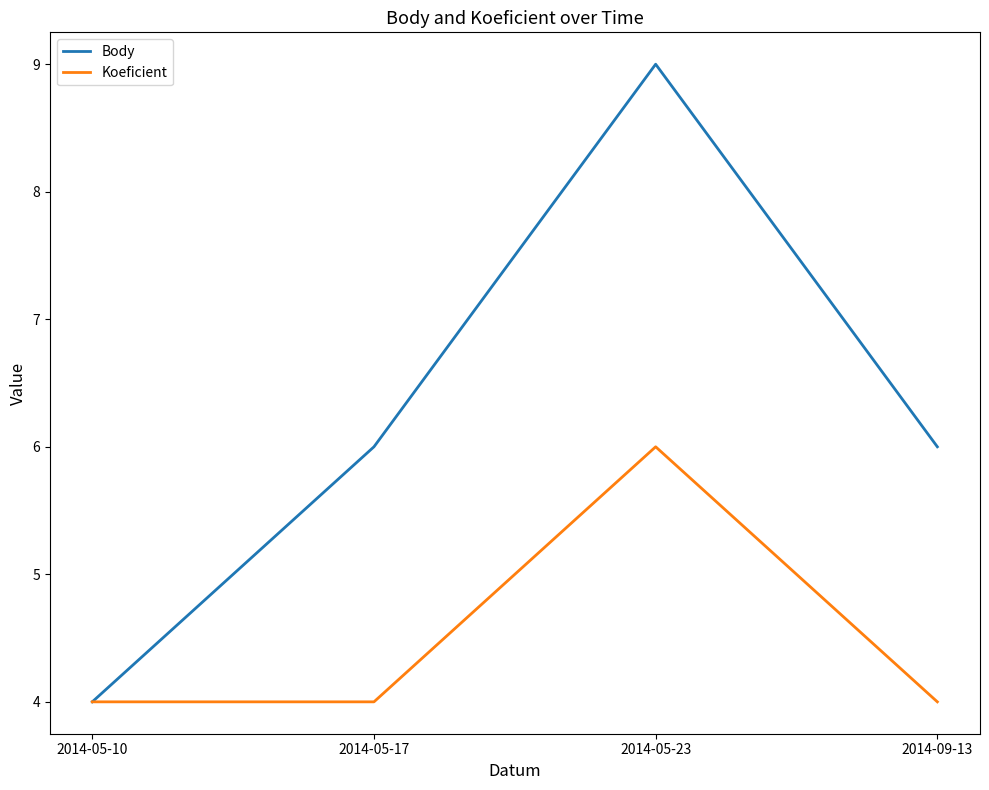

At which category is the sum across all series the highest?

2014-05-23